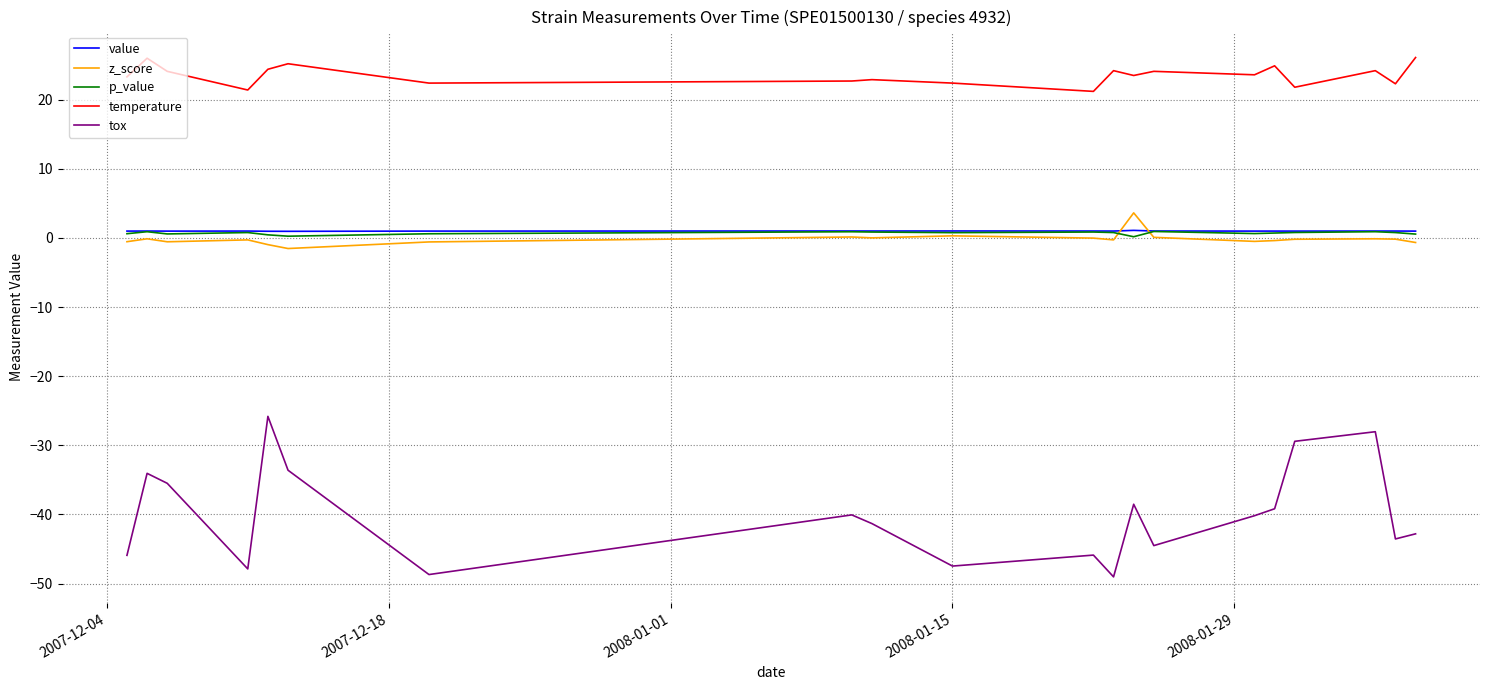

True or false: z_score and tox cross at least once.

False